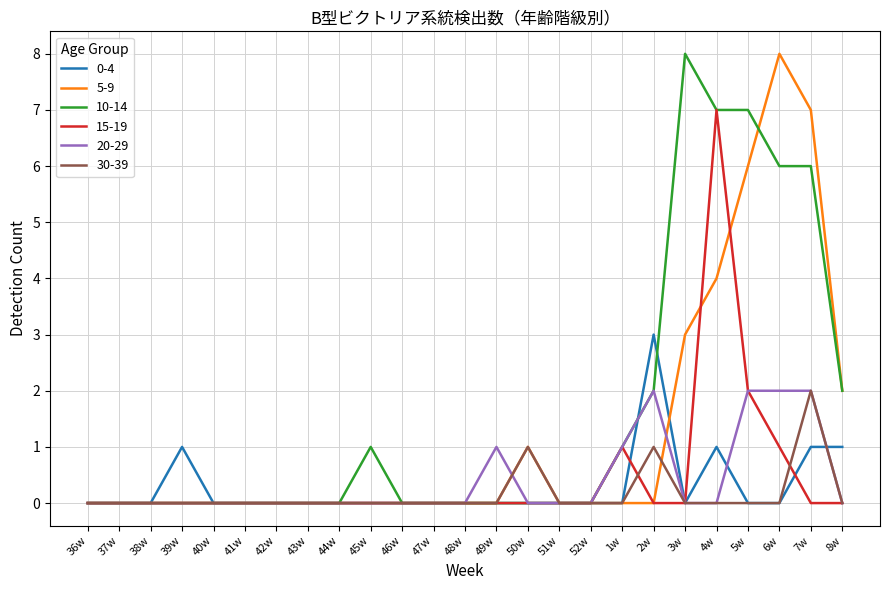

Does the chart have visible grid lines?

Yes